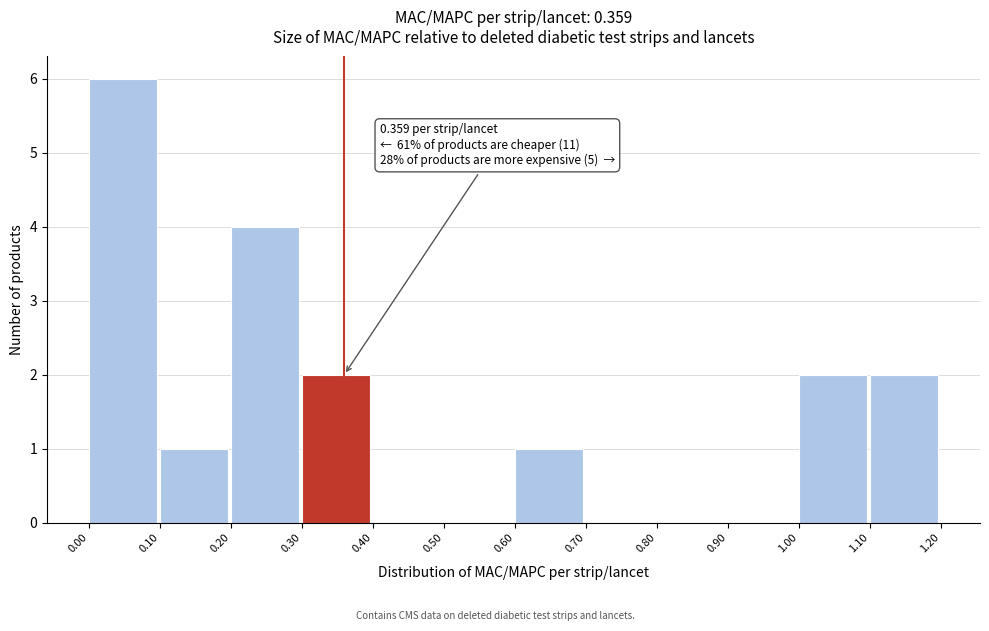

Which range on the x-axis has the tallest bar?

0.00 to 0.10